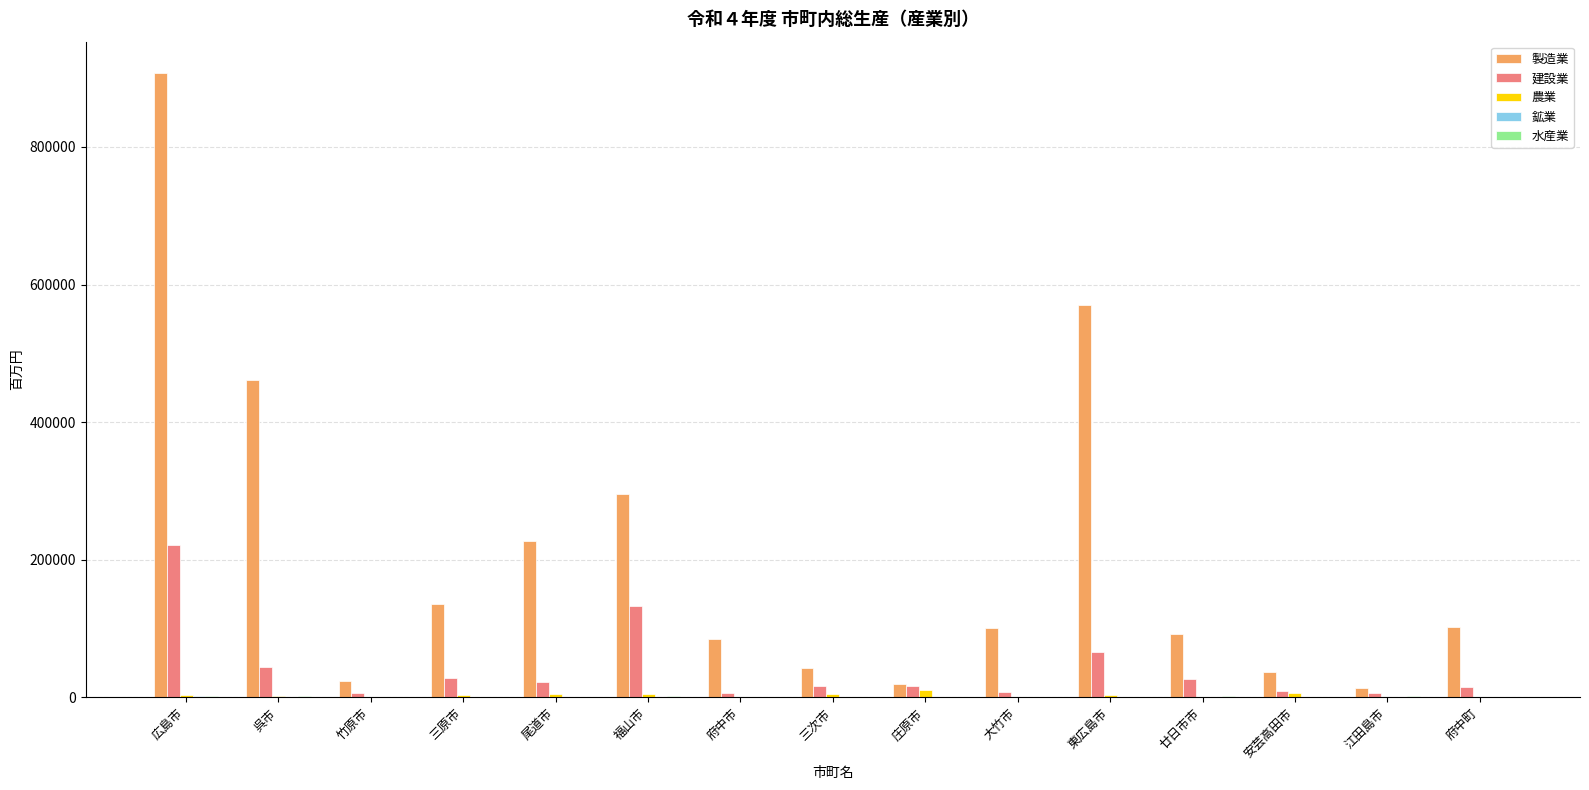

What is the greatest value displayed?

907691